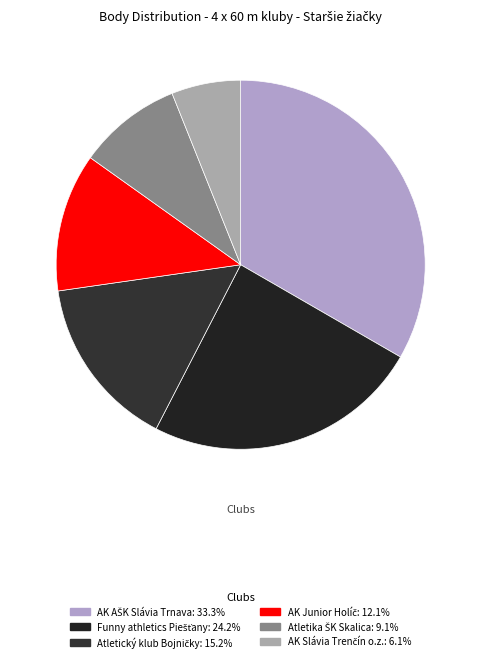

The AK Junior Holíč slice represents 26% of the pie. True or false?

False